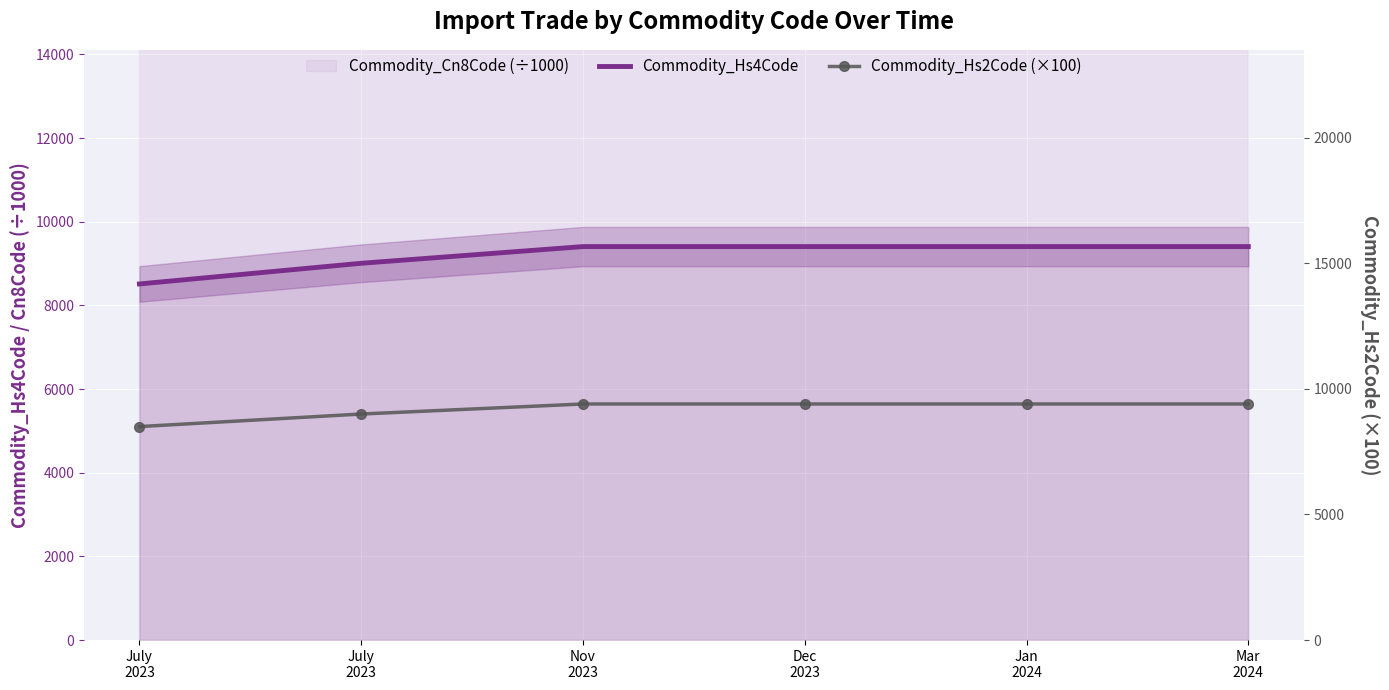

What is the value of the Commodity_Hs2Code (×100) point at the 3rd from the left?

9400